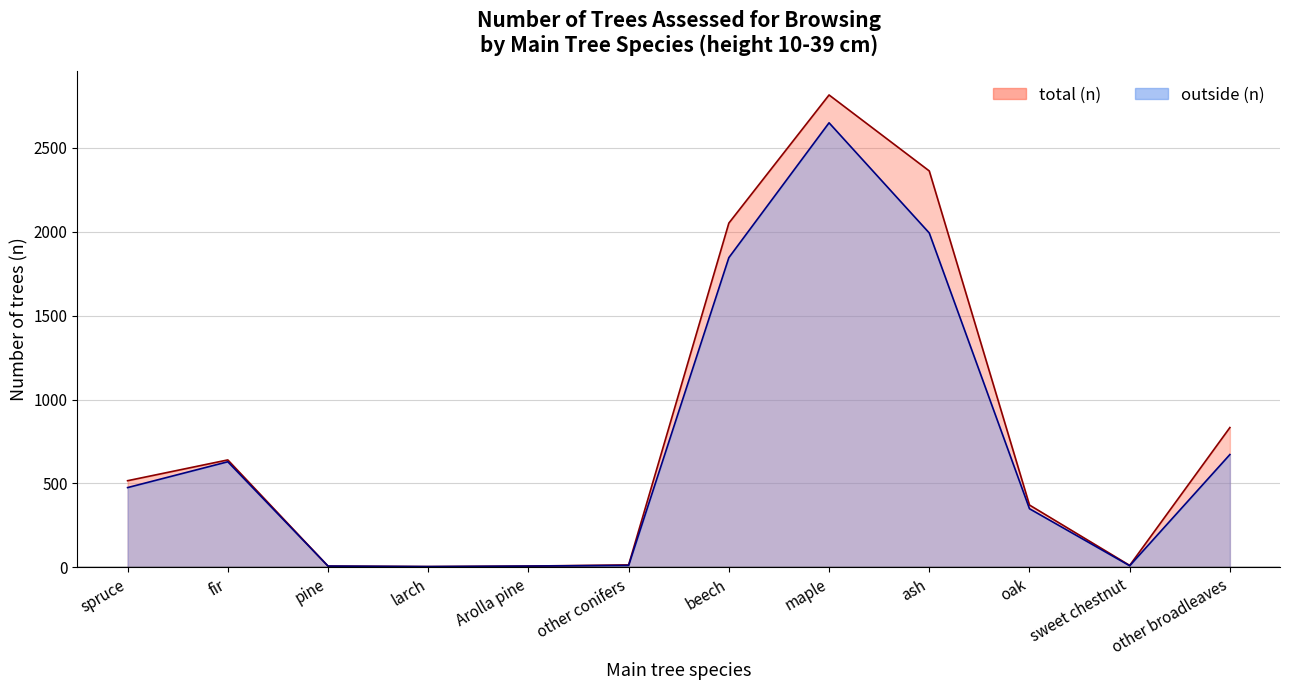

What is the difference between the outside (n) values at other broadleaves and spruce?

197